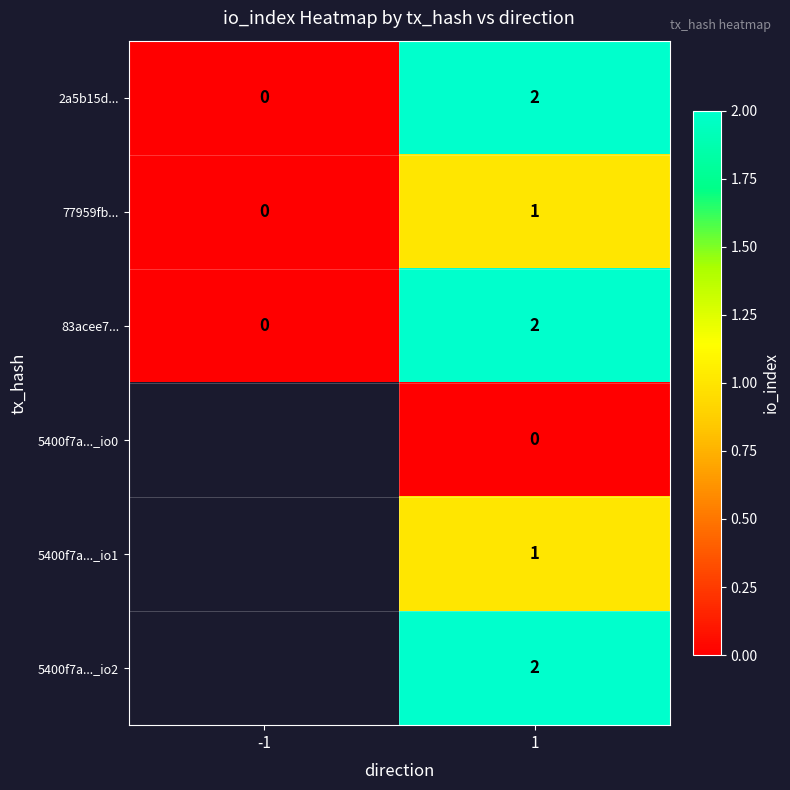

The value of 77959fb... at -1 is 0. True or false?

True